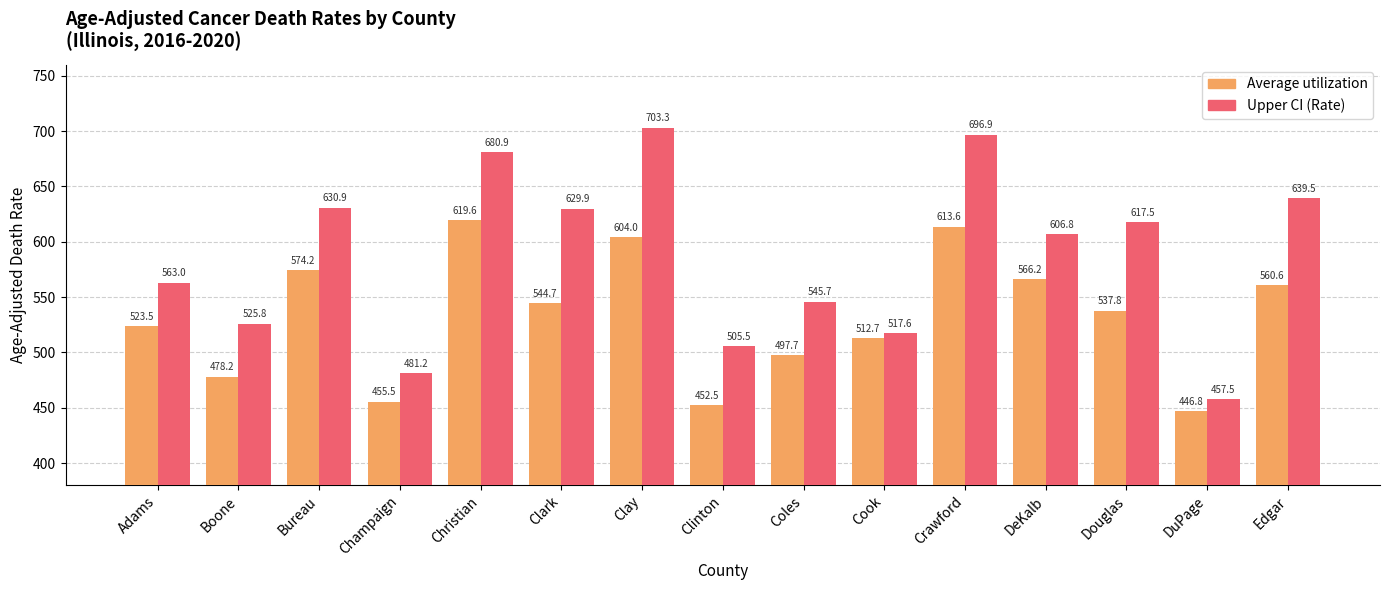

What is the label of the 8th bar from the left?

Clinton